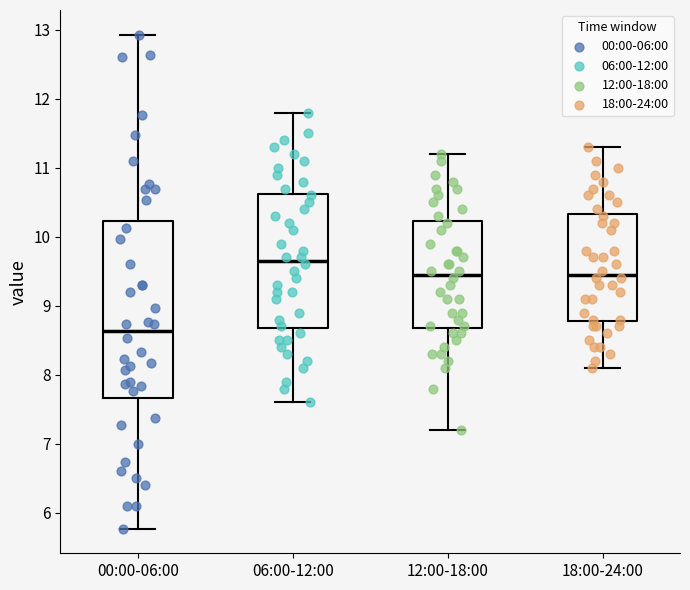

Comparing the boxes themselves (not the whiskers), which one is the tallest?

00:00-06:00